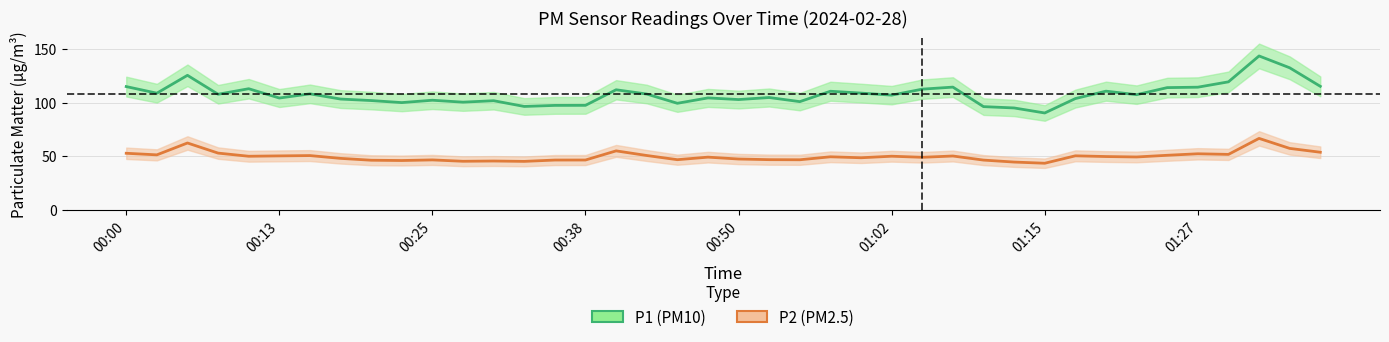

How many categories are shown in the chart?

40